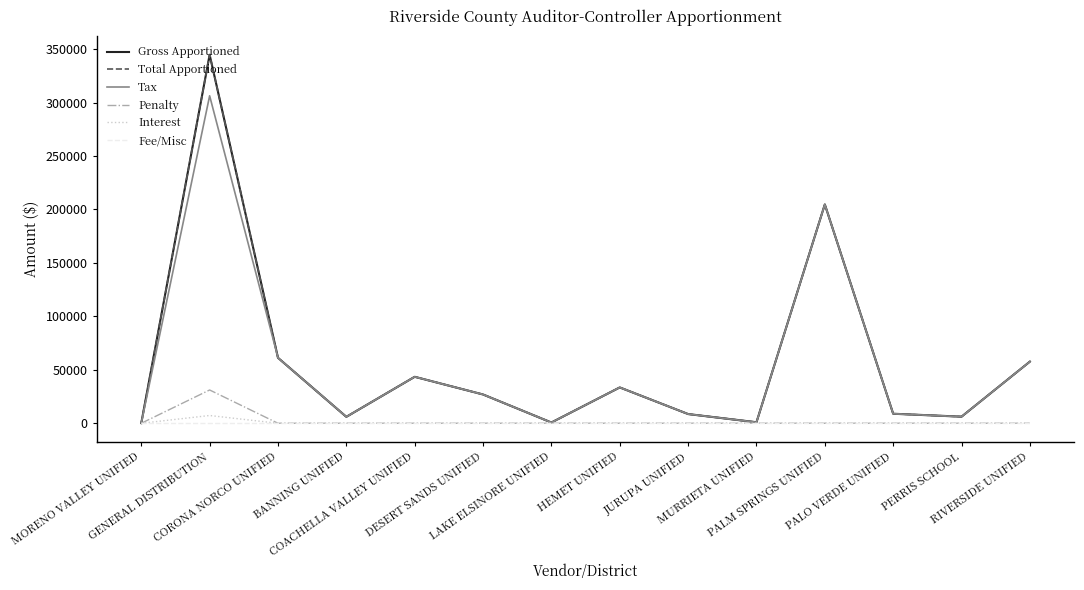

The value of Penalty at CORONA NORCO UNIFIED is -14108.9. True or false?

False